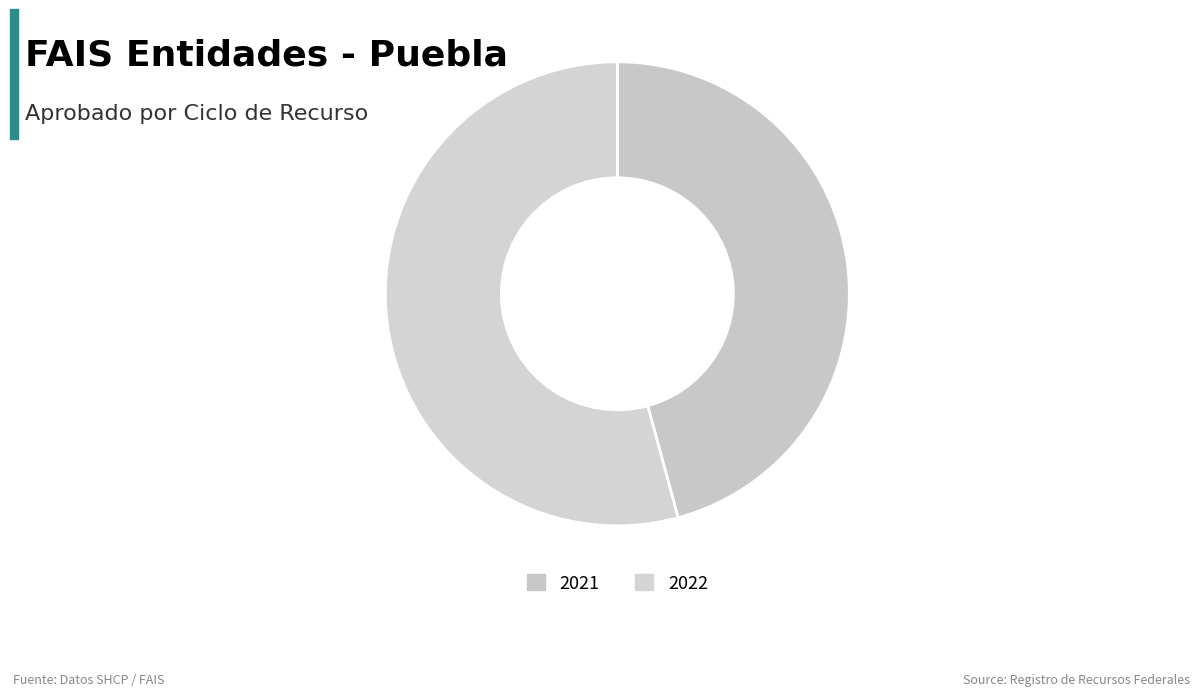

What percentage is NOT represented by 2021?

54.2%